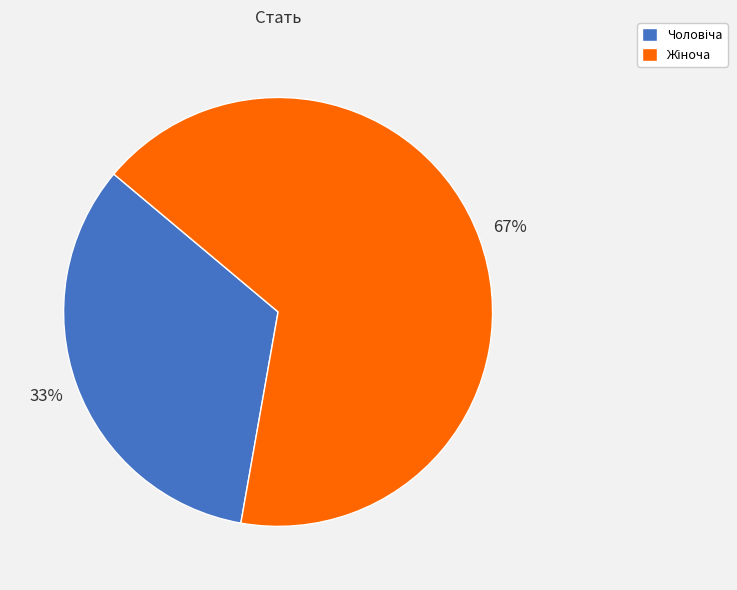

How many segments does this pie chart have?

2